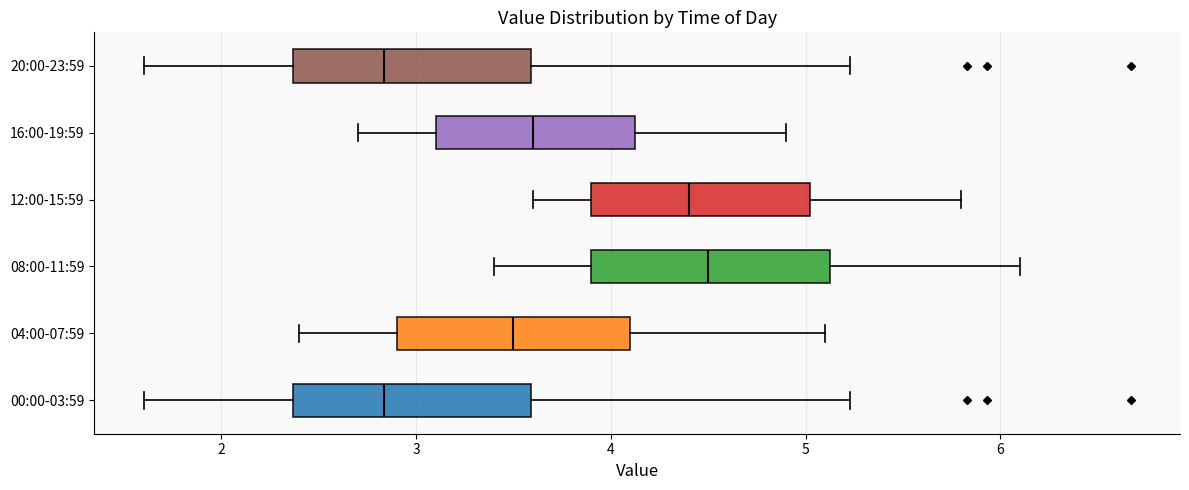

Where is the right edge of the box for 08:00-11:59 on the x-axis? The values are not printed on the chart, so give them approximately, as read against the axis.

5.1